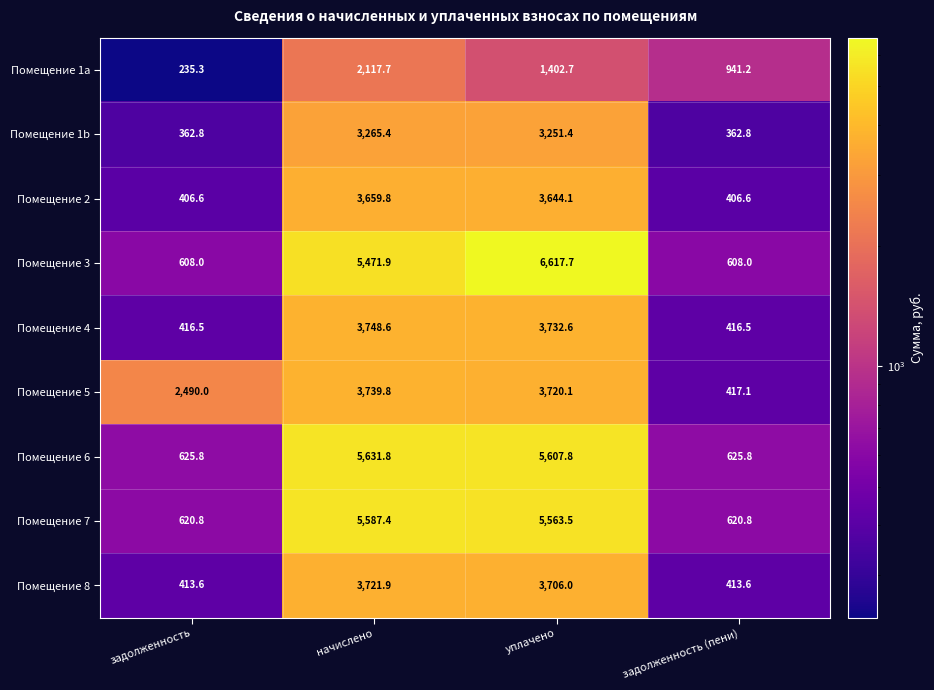

Which series has the largest total across all categories?

Помещение 3